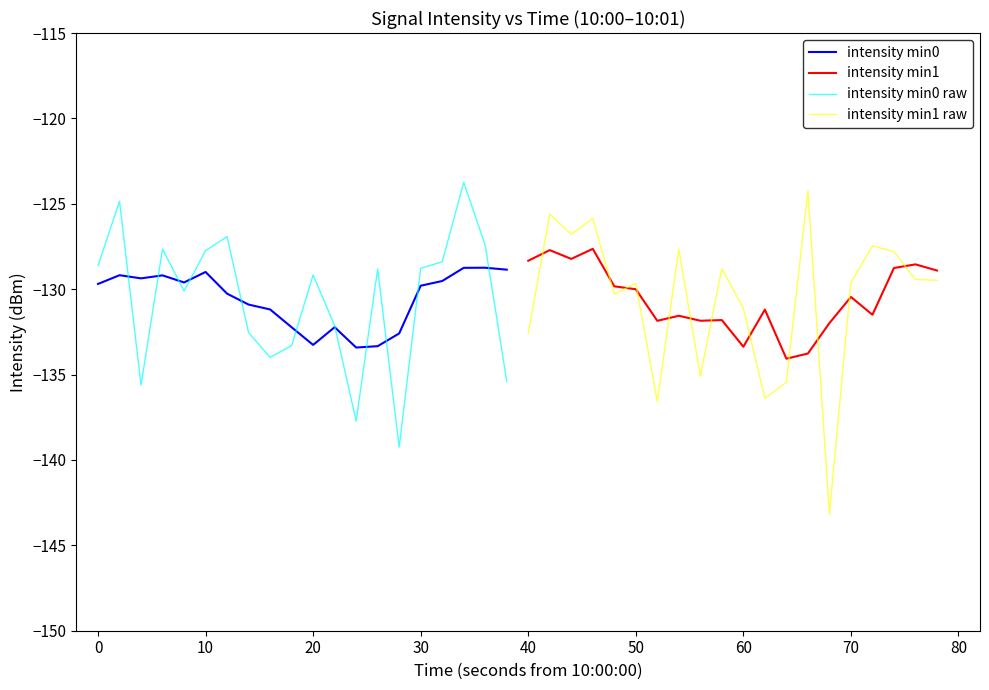

Is it true that intensity min0 equals -86.3 at 10?

False